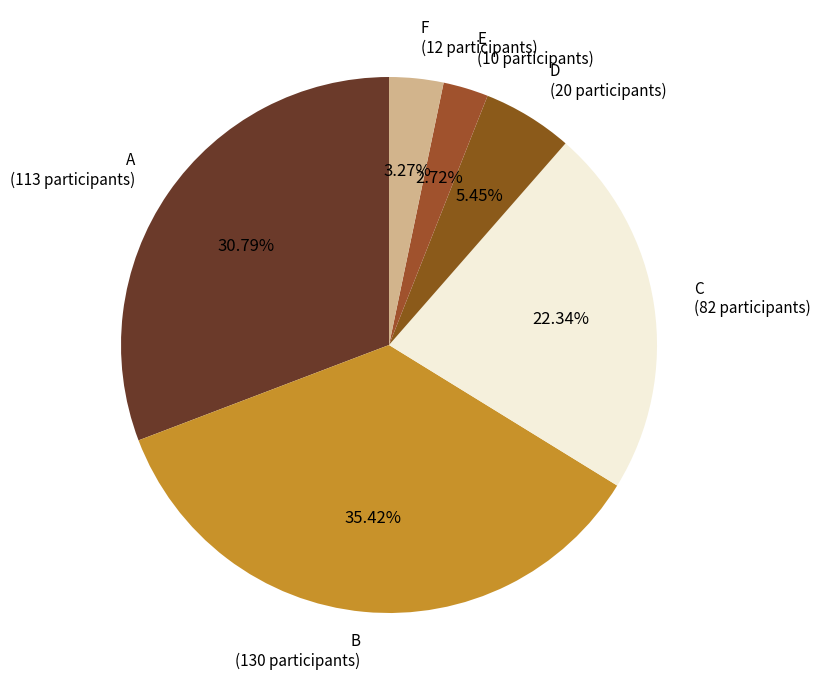

How many segments does this pie chart have?

6